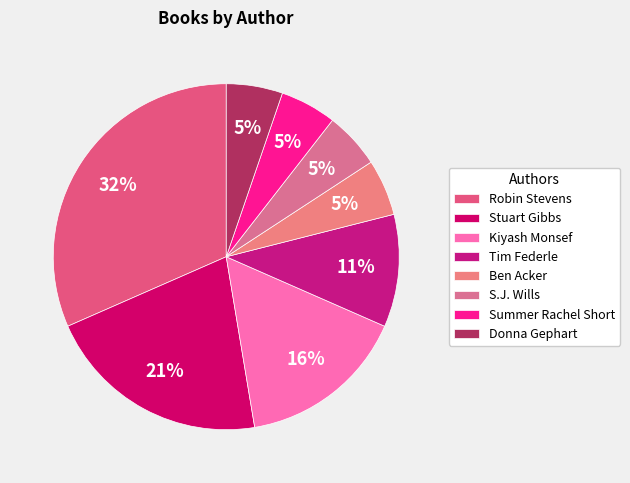

Count the number of slices in the pie.

8